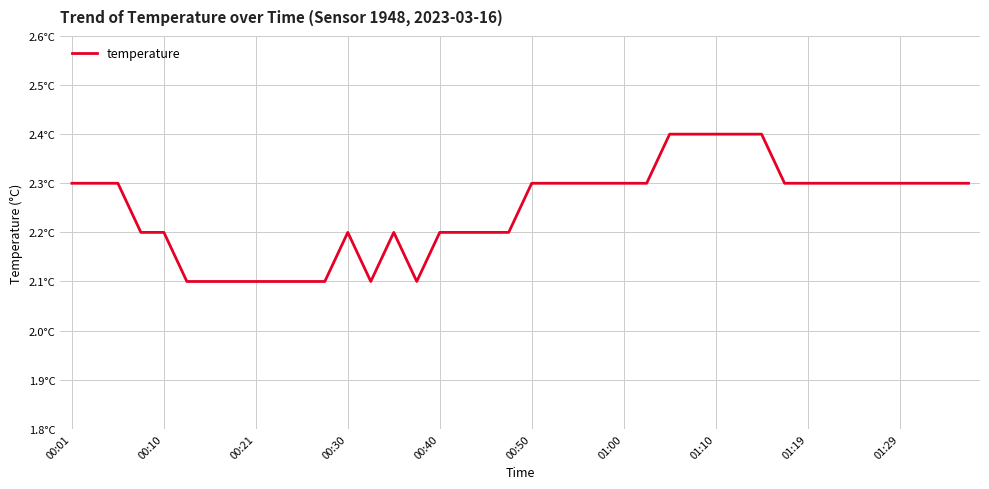

Does the chart have visible grid lines?

Yes